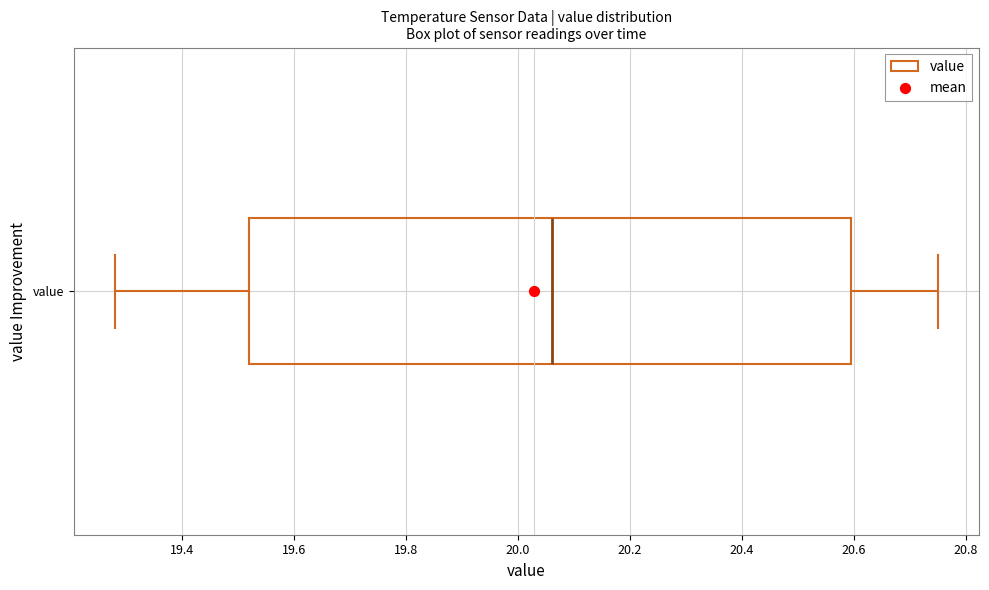

Where is the right edge of the box for value on the x-axis? The values are not printed on the chart, so give them approximately, as read against the axis.

20.60